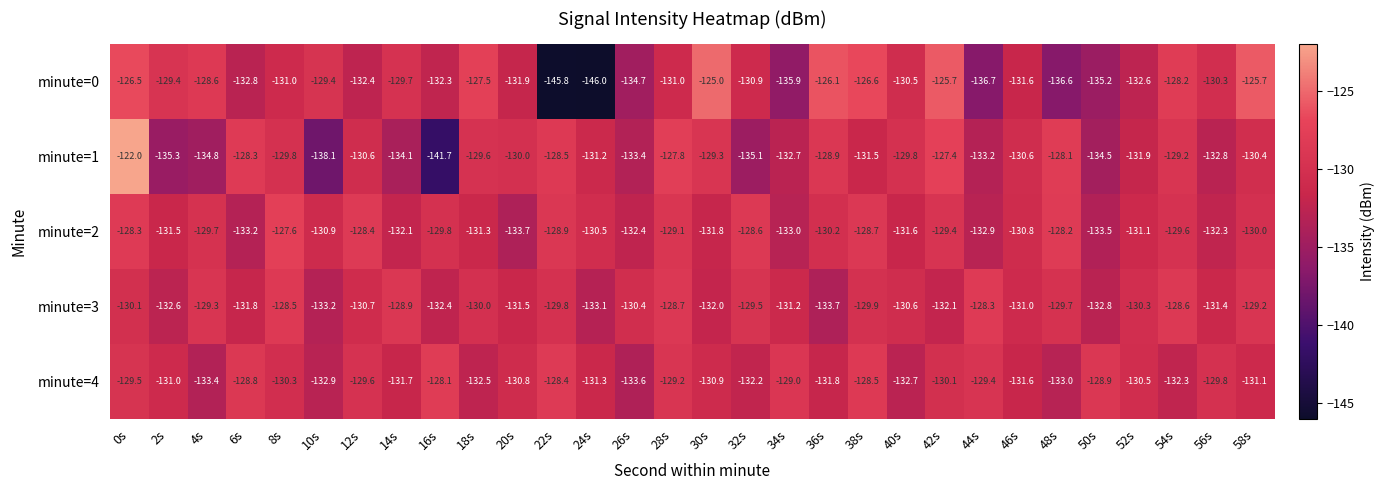

What is the sum of all minute=4 values?

-3922.9